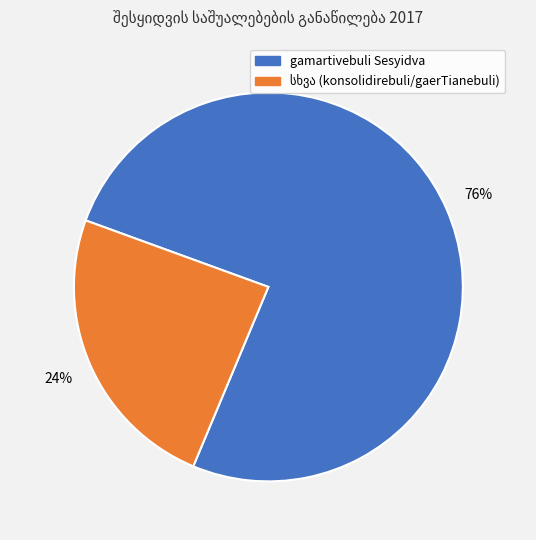

To the nearest percent, what portion does gamartivebuli Sesyidva represent?

76%